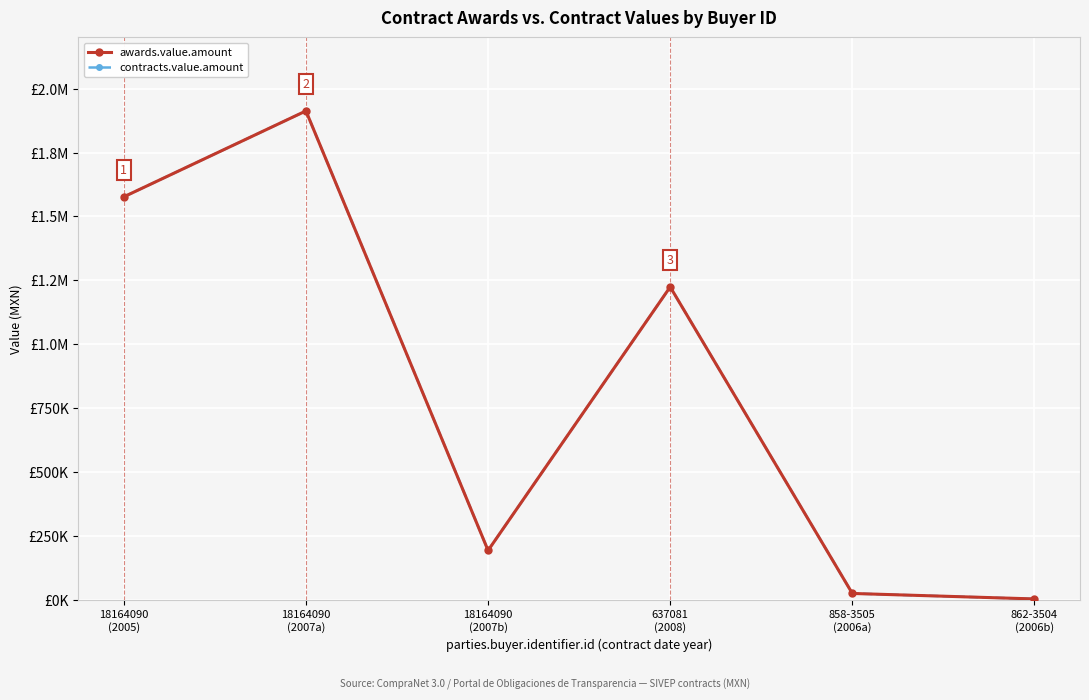

Is this an area chart (filled region under the line)?

No